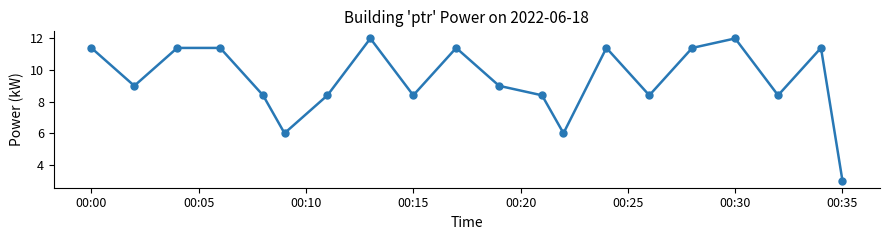

What is the maximum value shown in the chart?

12.0